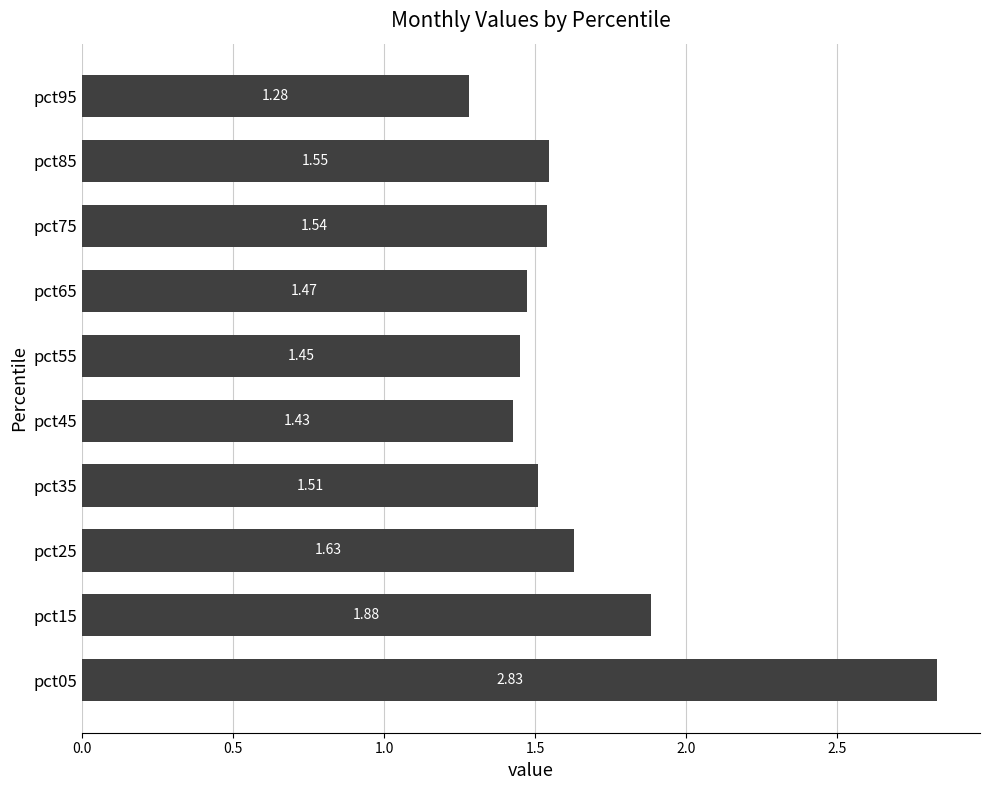

Approximately how many times larger is the value at pct95 compared to pct35?

0.8